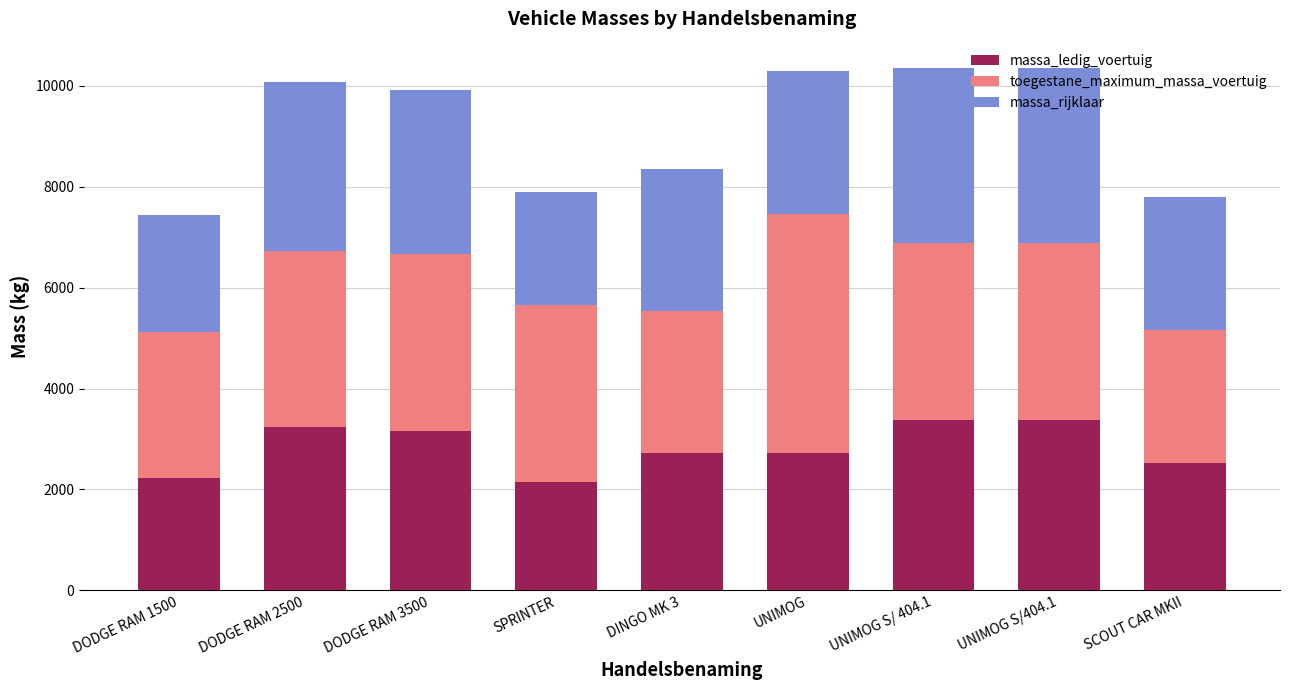

What is the sum of the massa_ledig_voertuig values at UNIMOG S/ 404.1 and UNIMOG S/404.1?

6760